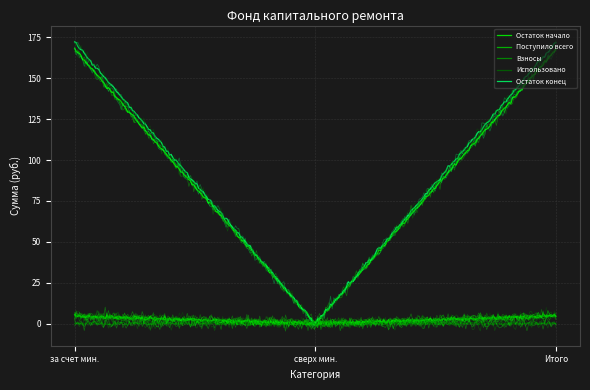

Reading right to left, what are all the values shown in this chart?

Остаток начало: 167.4	0.0	167.4
Поступило всего: 4.6	0.0	4.6
Взносы: 4.6	0.0	4.6
Использовано: 0.0	0.0	0.0
Остаток конец: 172.1	0.0	172.1